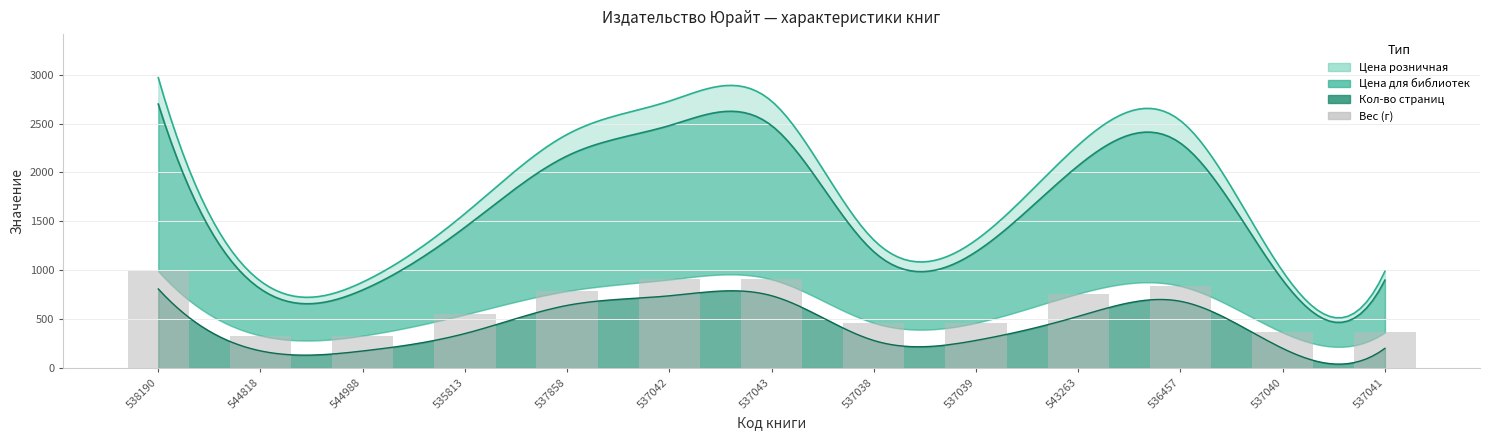

Is it true that the value at 538190 is 330?

False